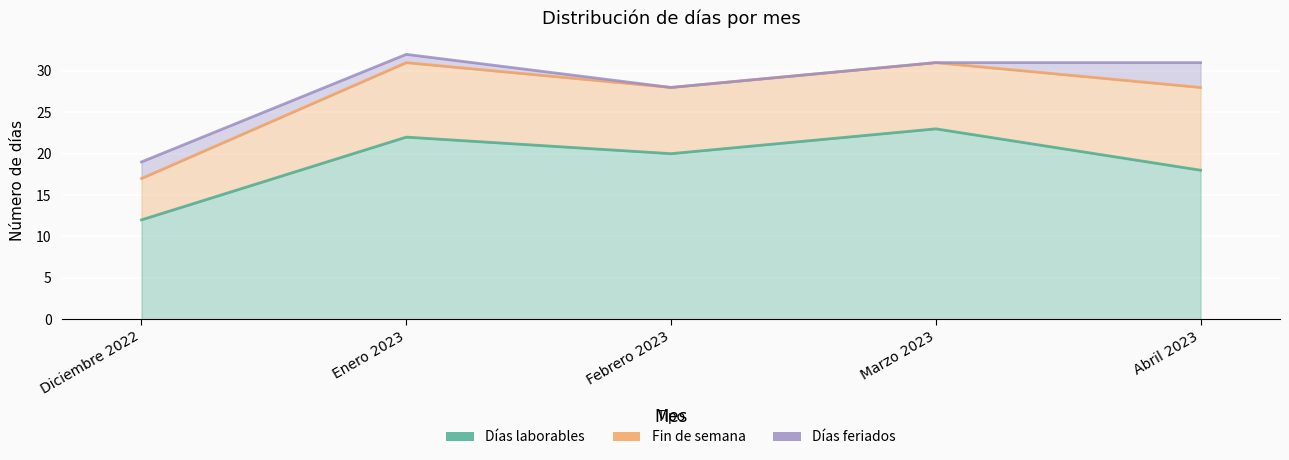

What is the minimum value for Fin de semana?

5